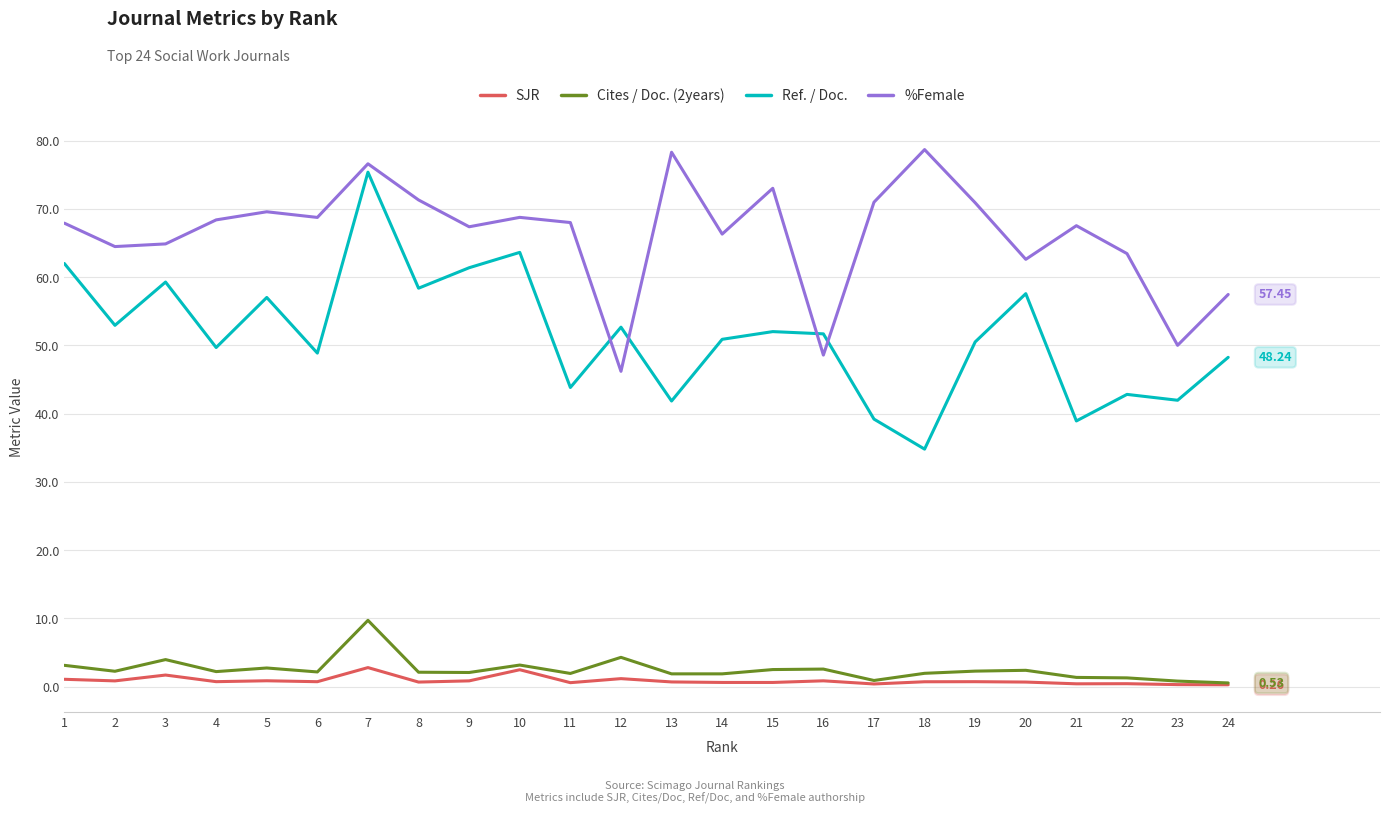

Is the value of Ref. / Doc. at 23 greater than the value of SJR at 2?

Yes